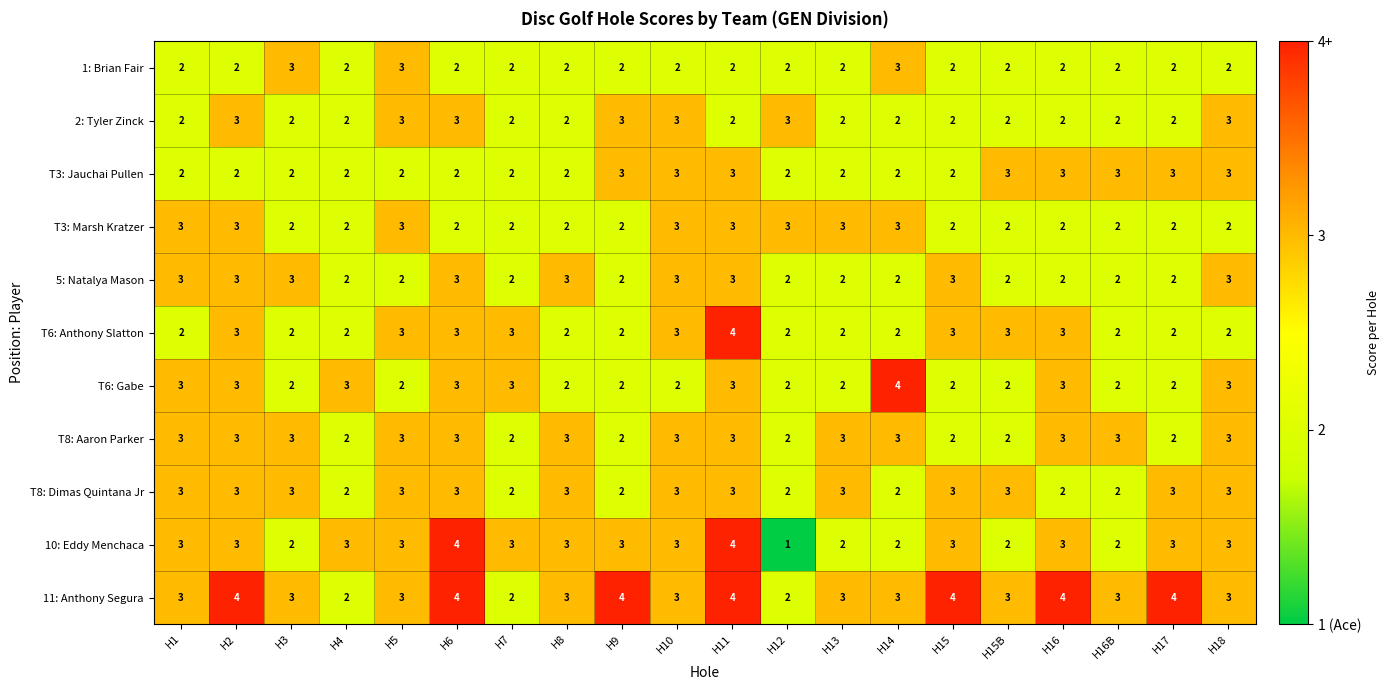

Which series has the largest range (max minus min)?

10: Eddy Menchaca